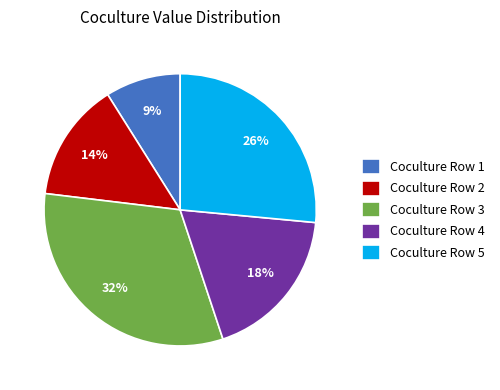

How many slices are in this pie chart?

5